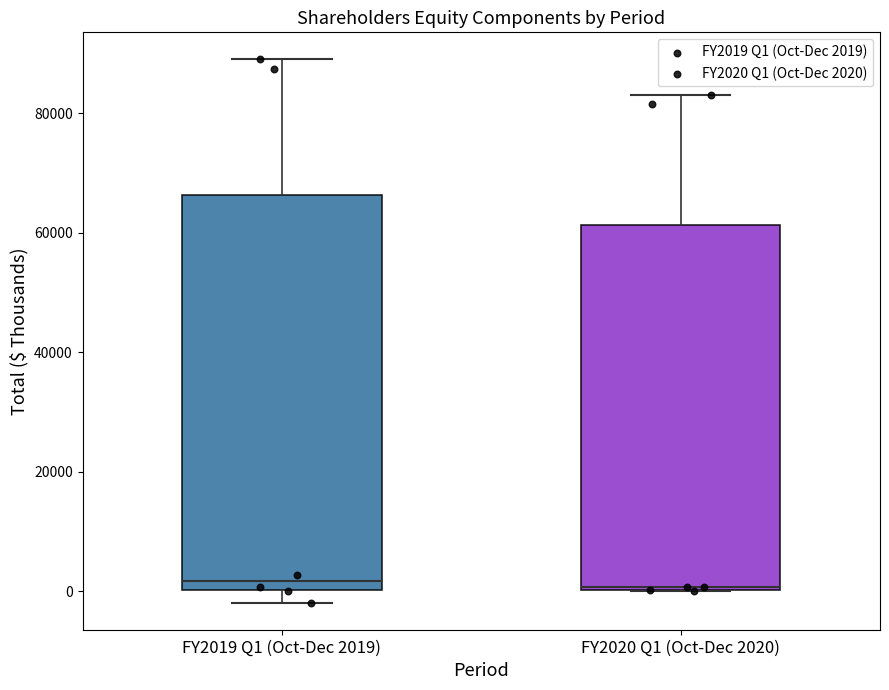

Which box is the tallest, from its lower edge to its upper edge?

FY2019 Q1 (Oct-Dec 2019)